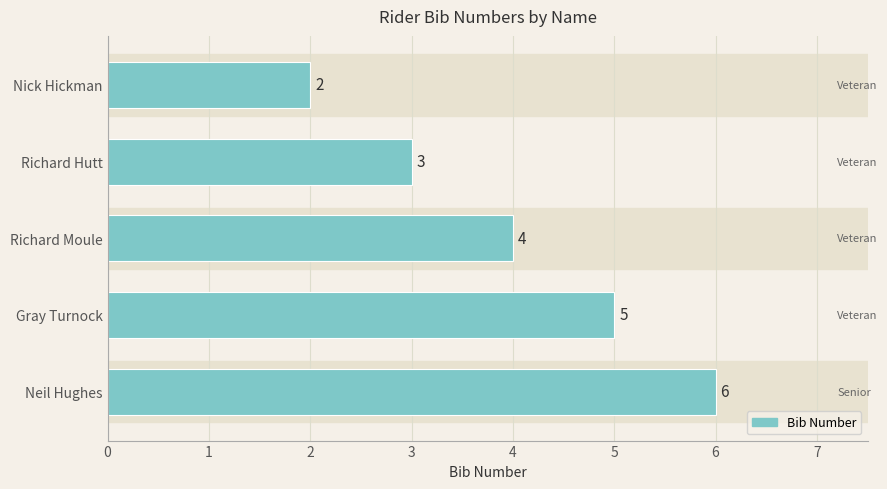

How many values are between 3 and 5?

3